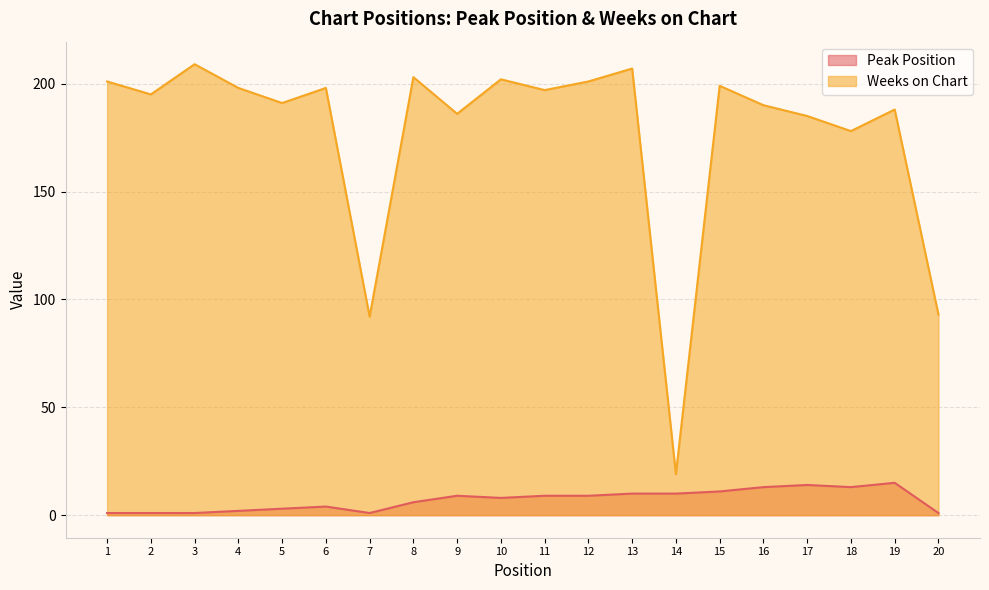

Does the chart display data point markers on the line(s)?

No